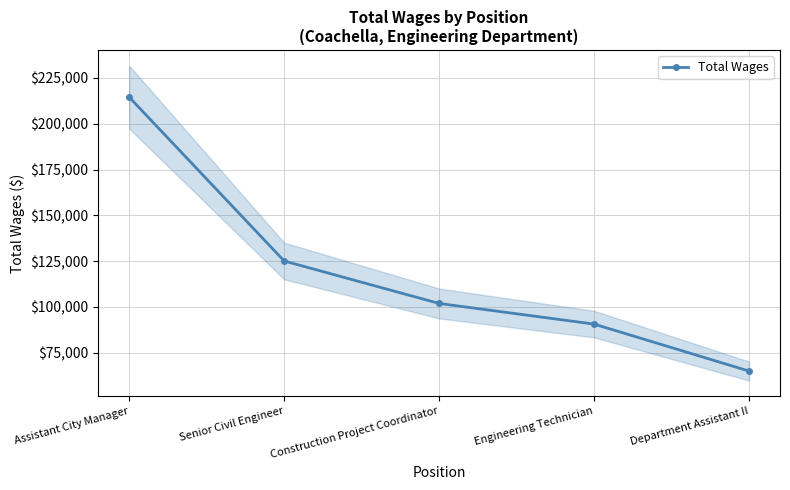

How many lines are shown in the chart?

1